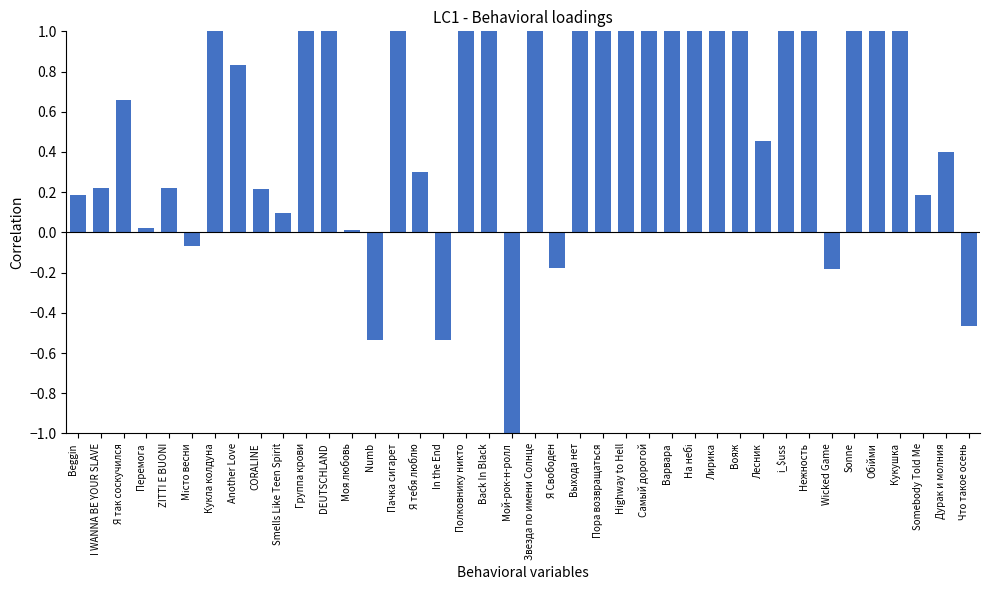

The chart shows a value of 1.3 at Back In Black. True or false?

False